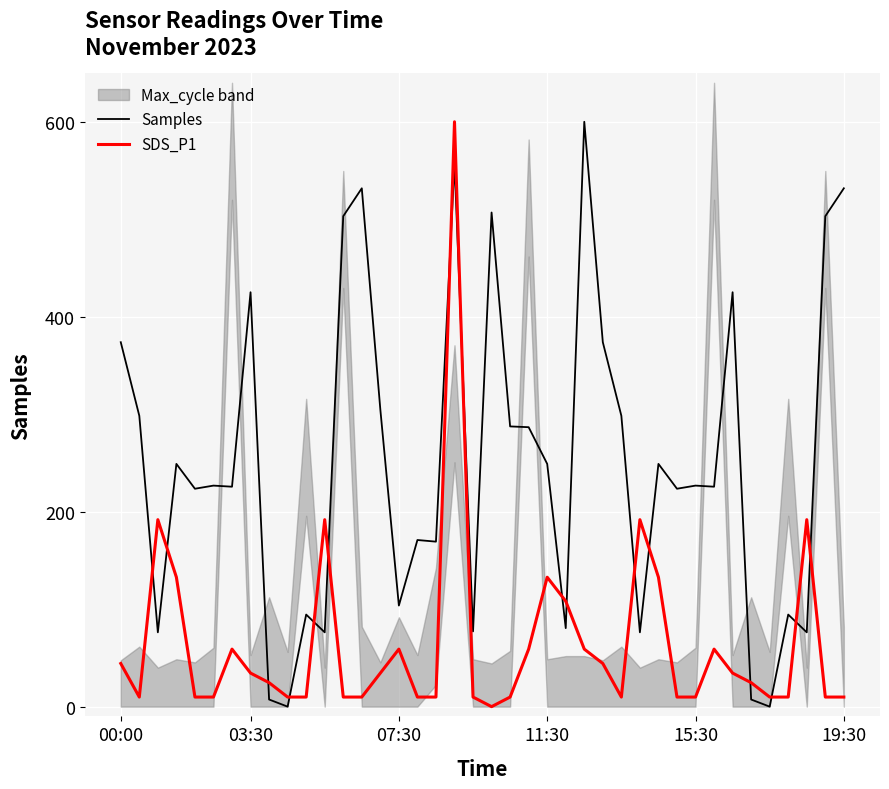

What is the highest value of the Samples series?

600.0